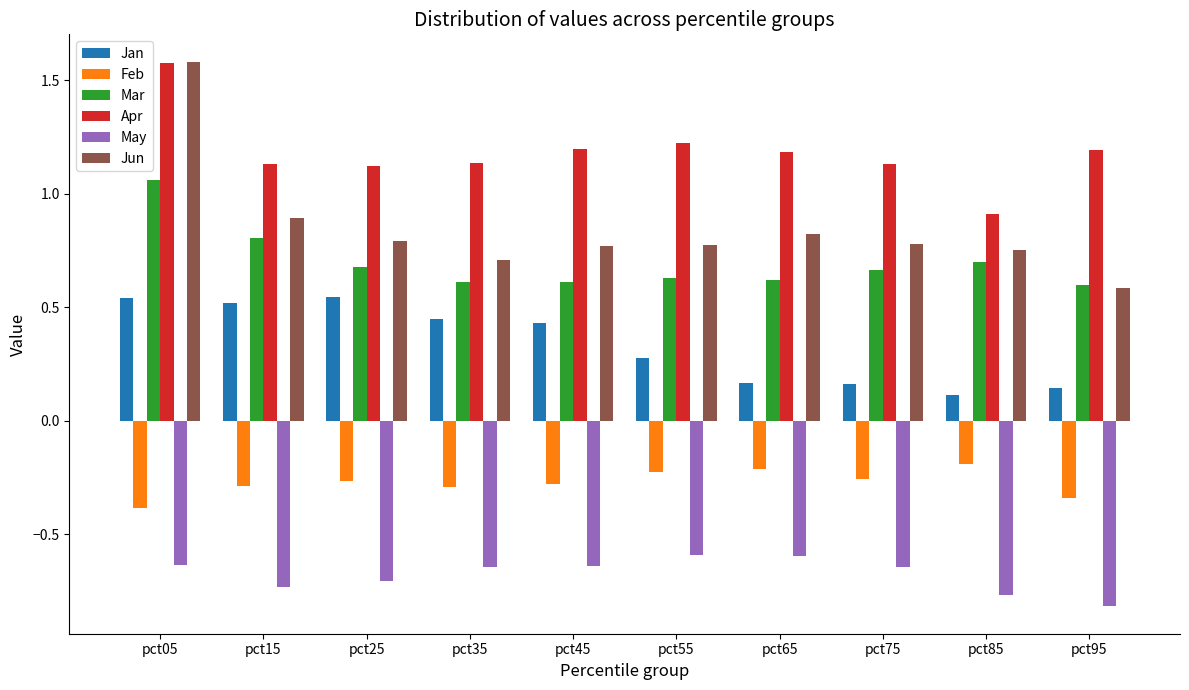

The value of Feb at pct25 is -0.5. True or false?

False